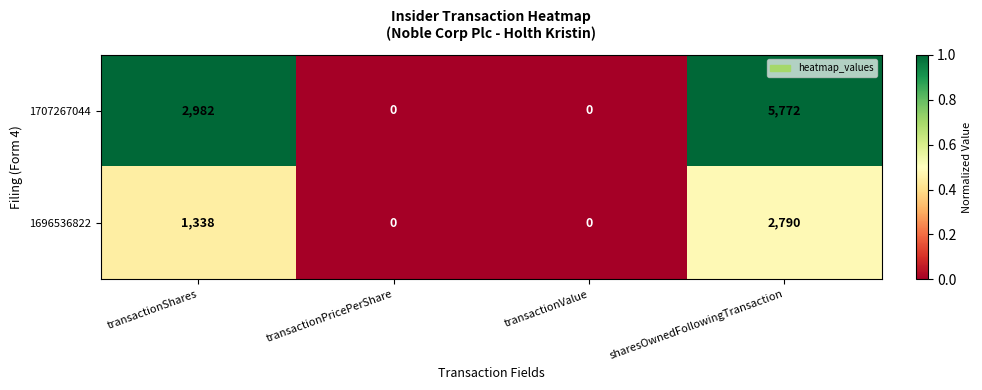

Reading left to right, transcribe all the data shown in this chart.

1707267044: 2982	0	0	5772
1696536822: 1338	0	0	2790